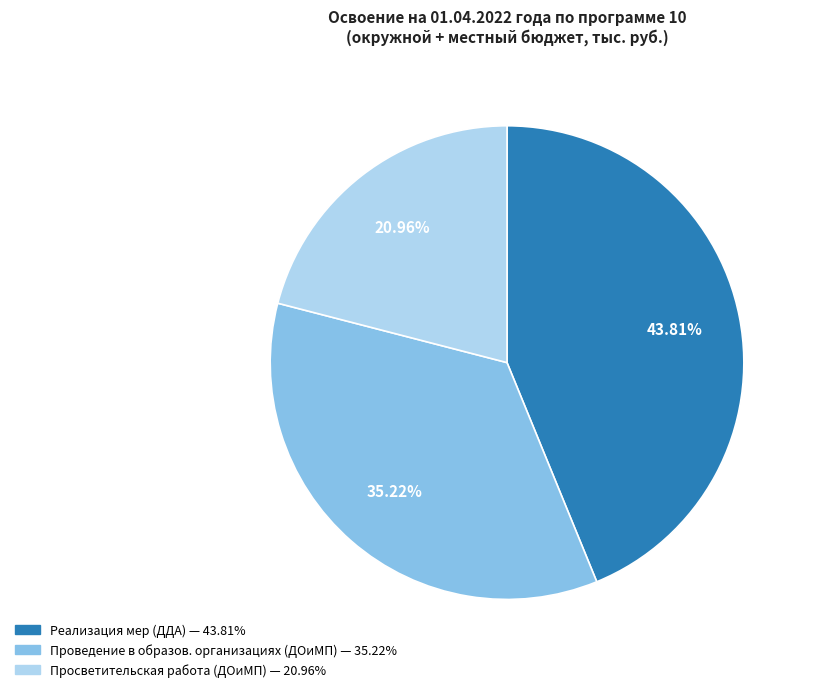

Is there a majority slice in this chart?

No